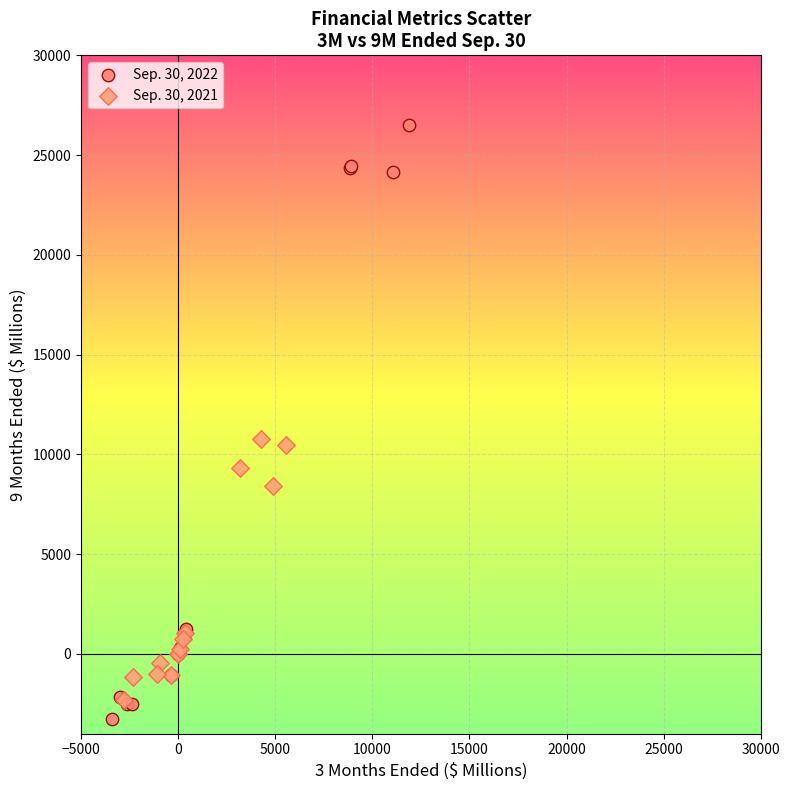

Which series has the widest spread of Y values?

Sep. 30, 2022